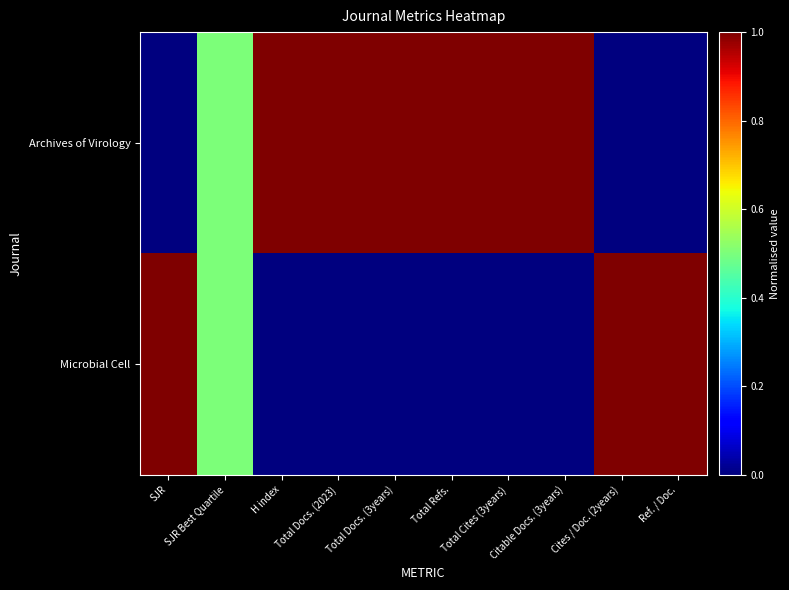

Count the number of data series in this chart.

2